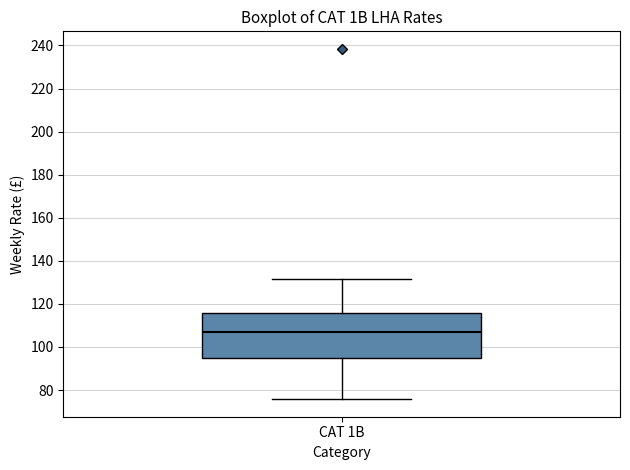

Where does the median line of the box for CAT 1B sit on the y-axis? The values are not printed on the chart, so give them approximately, as read against the axis.

106